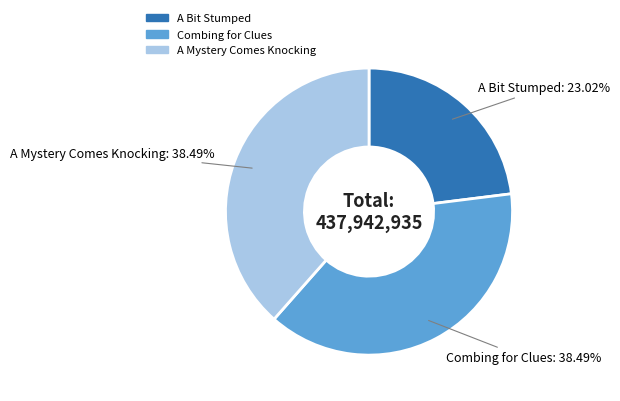

Is there a majority slice in this chart?

No